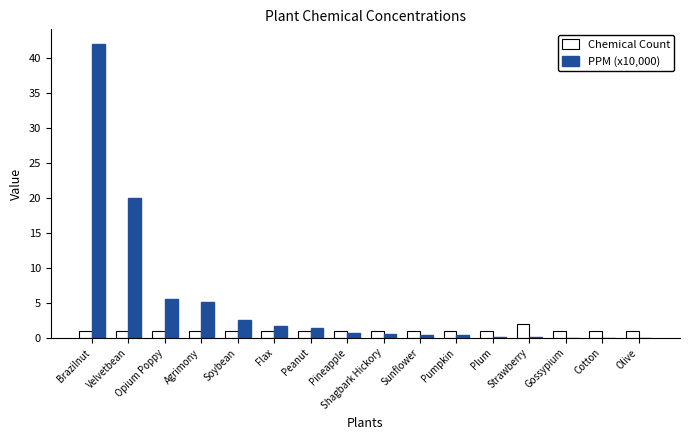

What is the sum of all Chemical Count values?

17.0